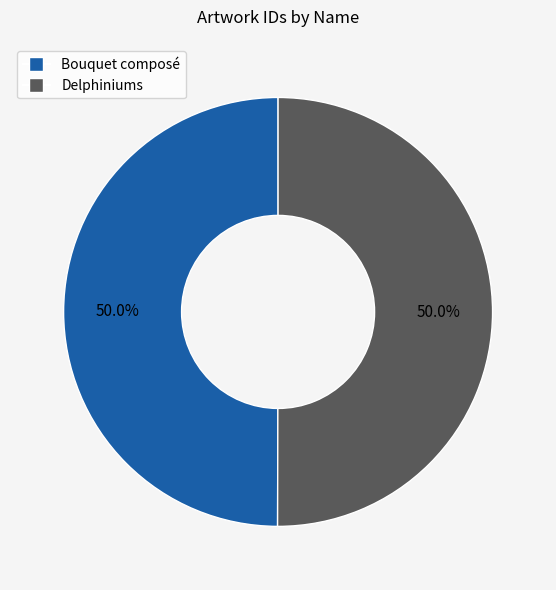

Is it true that Bouquet composé is 50% of the pie?

True